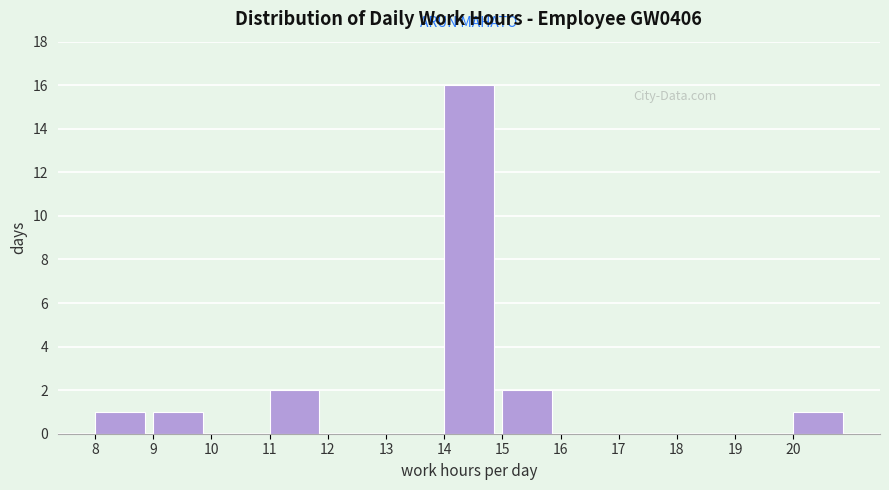

Reading left to right, list every bar in this chart as the range it spans on the x-axis followed by its height. The values are not printed on the chart, so give them approximately, as read against the axis.

8 to 9: 1
9 to 10: 1
10 to 11: 0
11 to 12: 2
12 to 13: 0
13 to 14: 0
14 to 15: 16
15 to 16: 2
16 to 17: 0
17 to 18: 0
18 to 19: 0
19 to 20: 0
20 to 21: 1